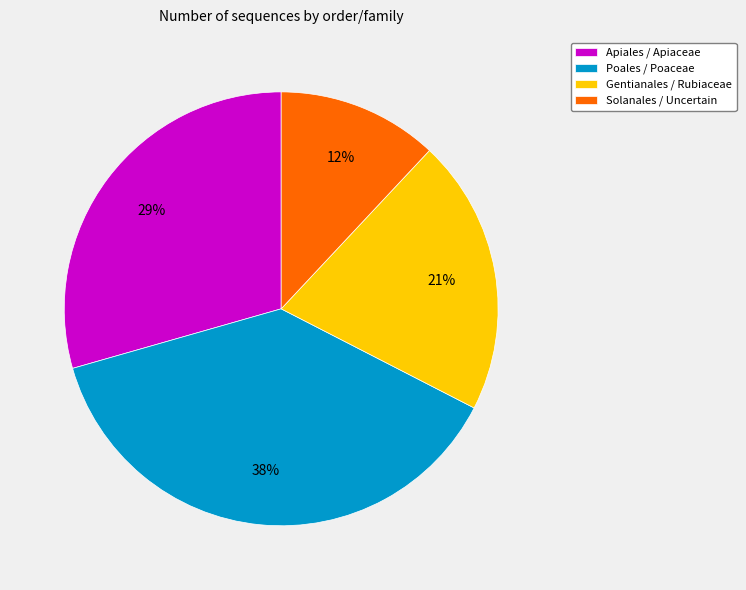

To the nearest percent, what is the difference between the Solanales / Uncertain and Poales / Poaceae slice percentages?

26%